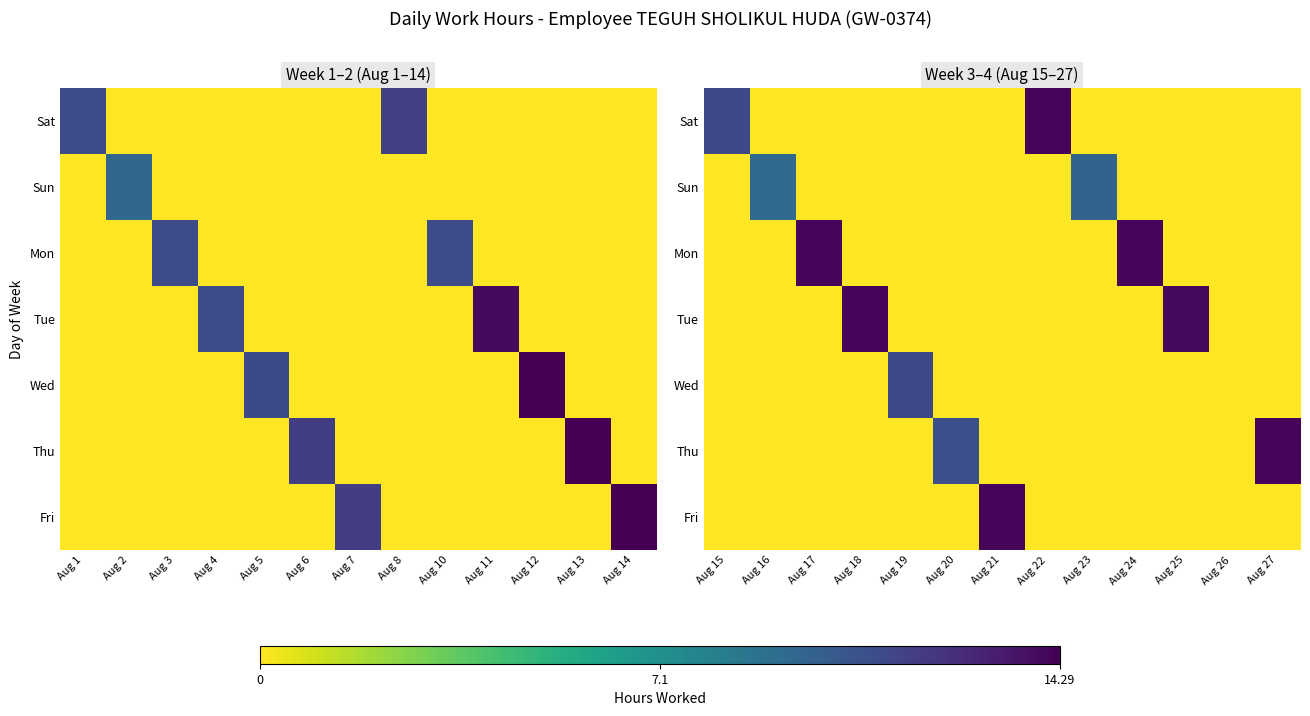

What is the difference between the highest and lowest values at Aug 23?

9.7